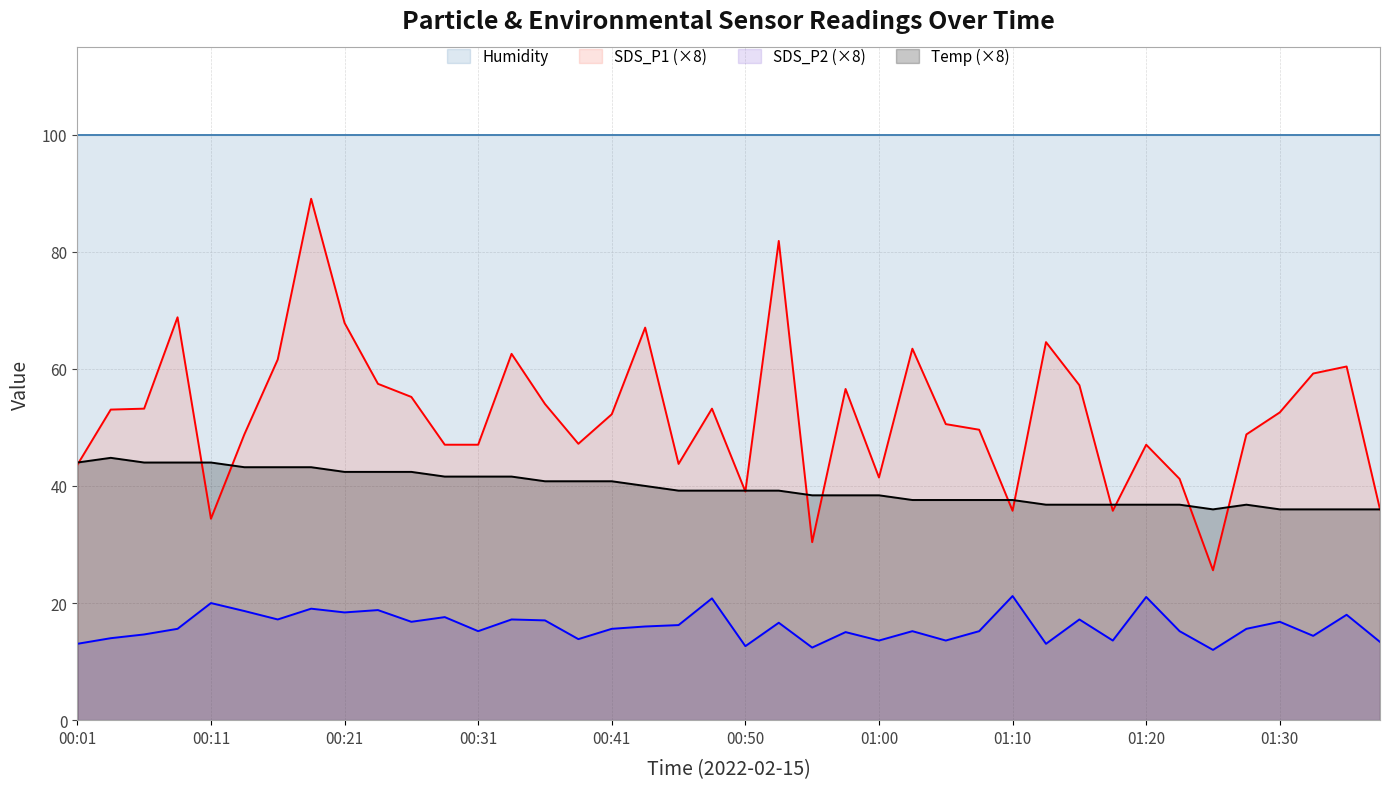

What is the difference between the highest and lowest values at 00:31?

84.7